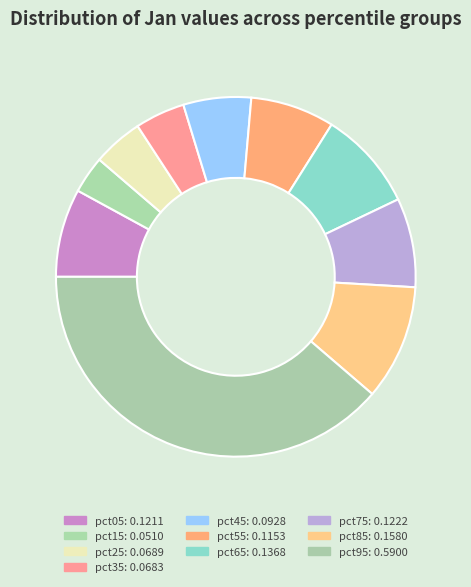

The pct95 slice represents 39% of the pie. True or false?

True